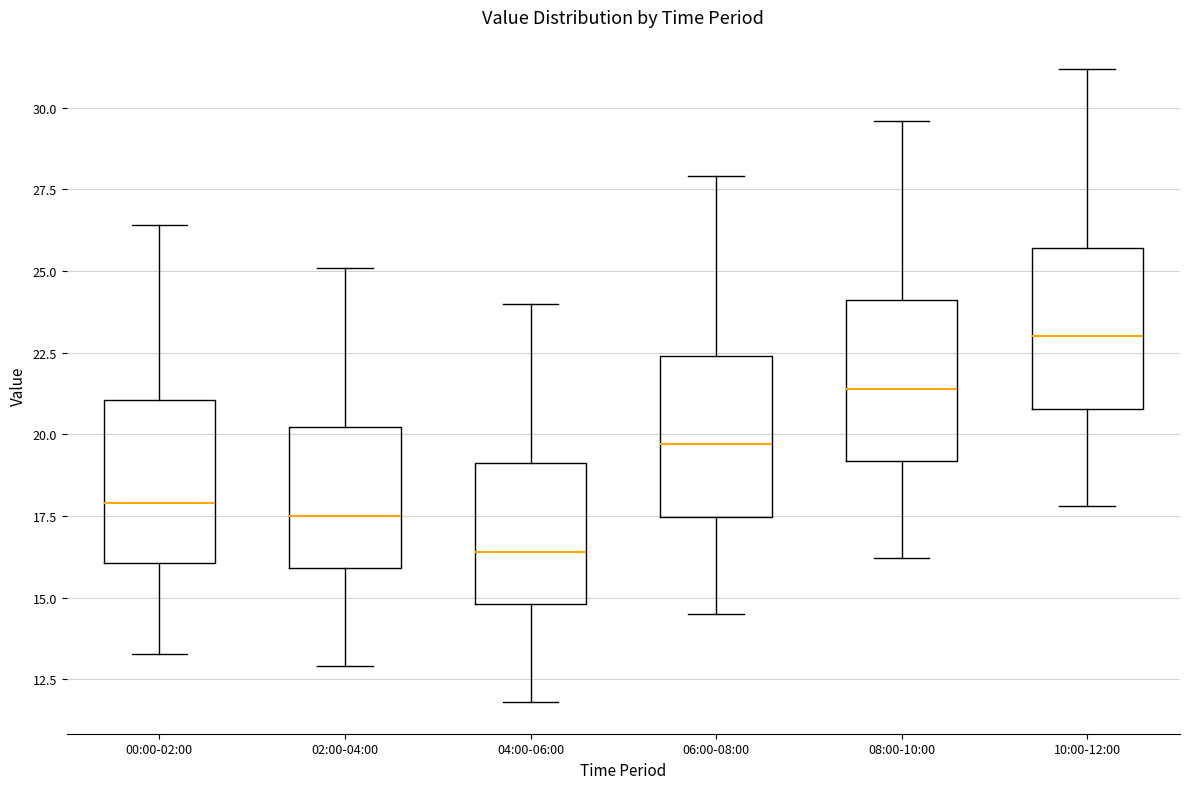

Reading left to right, transcribe this box plot: for each box, give where its median line is, the range the box spans, and where its two whiskers end, as read against the y-axis. The values are not printed on the chart, so give them approximately, as read against the axis.

00:00-02:00: median 18.0, box 16.0 to 21.0, whiskers 13.5 to 26.5
02:00-04:00: median 17.5, box 16.0 to 20.0, whiskers 13.0 to 25.0
04:00-06:00: median 16.5, box 15.0 to 19.0, whiskers 12.0 to 24.0
06:00-08:00: median 19.5, box 17.5 to 22.5, whiskers 14.5 to 28.0
08:00-10:00: median 21.5, box 19.0 to 24.0, whiskers 16.0 to 29.5
10:00-12:00: median 23.0, box 21.0 to 25.5, whiskers 18.0 to 31.0